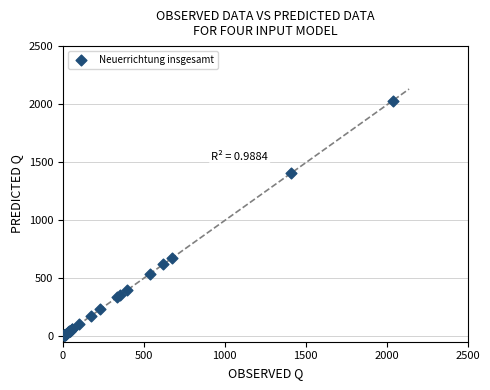

What Y value in the scatter plot is closest to 1016?

668